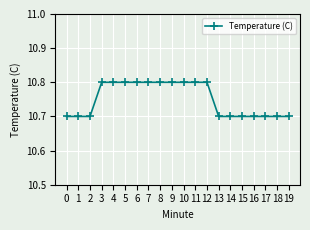

What is the sum of all values?

215.0